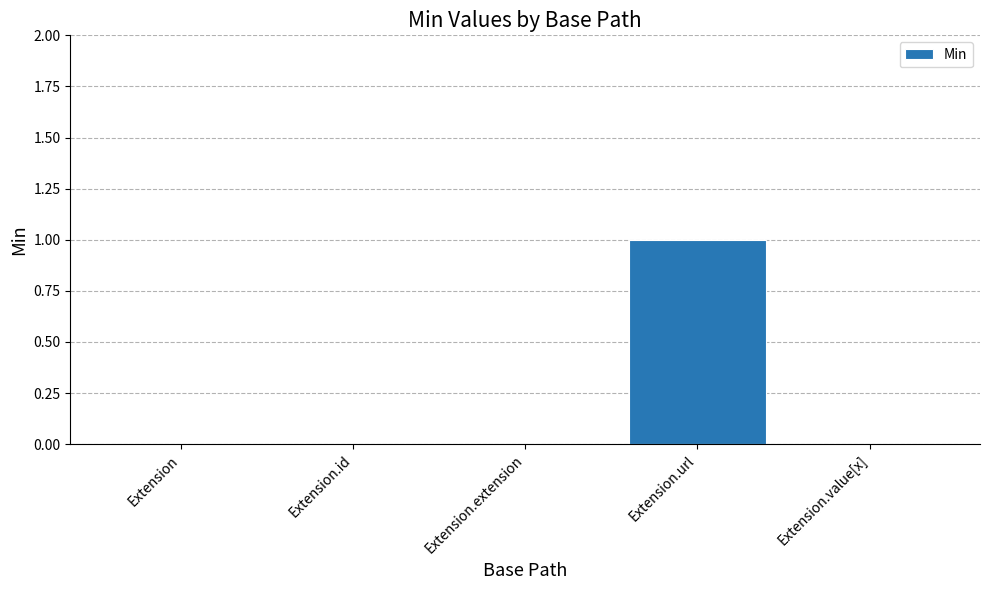

Count the number of data series in this chart.

1